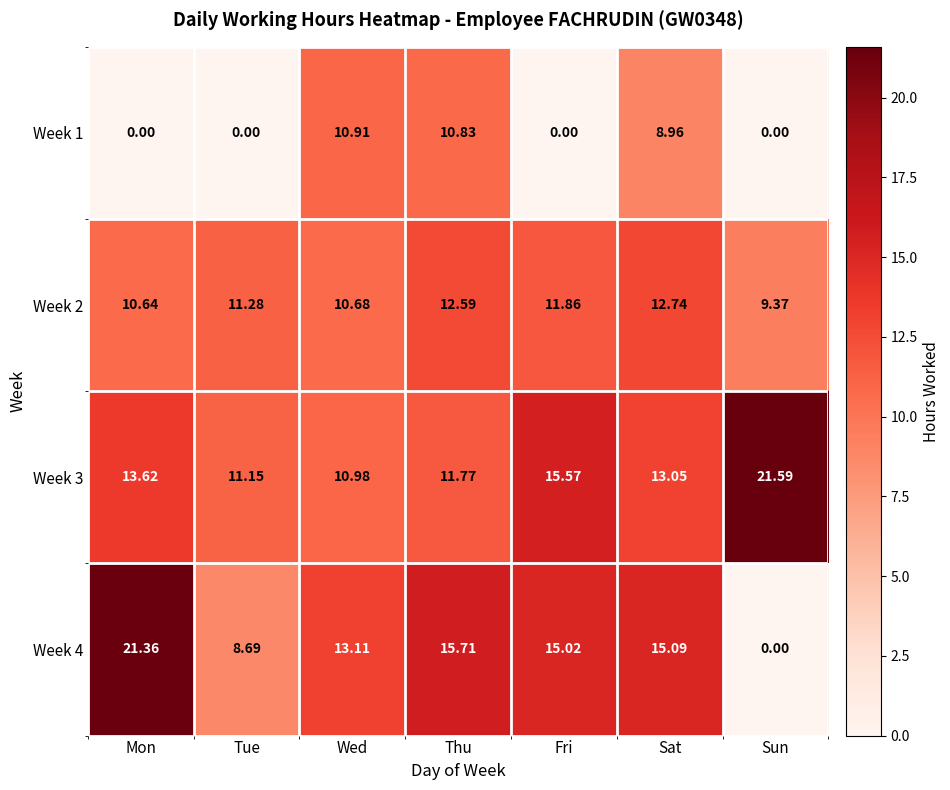

How many values in the Week 4 series are below 15?

3